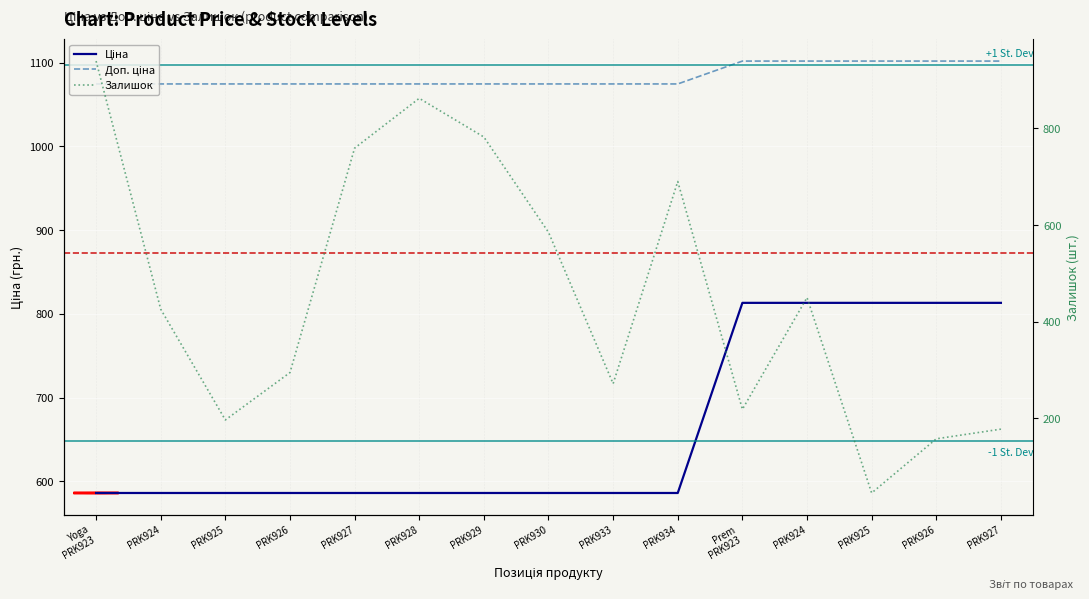

What is the spread (max minus min) of values at PRK930?

489.5